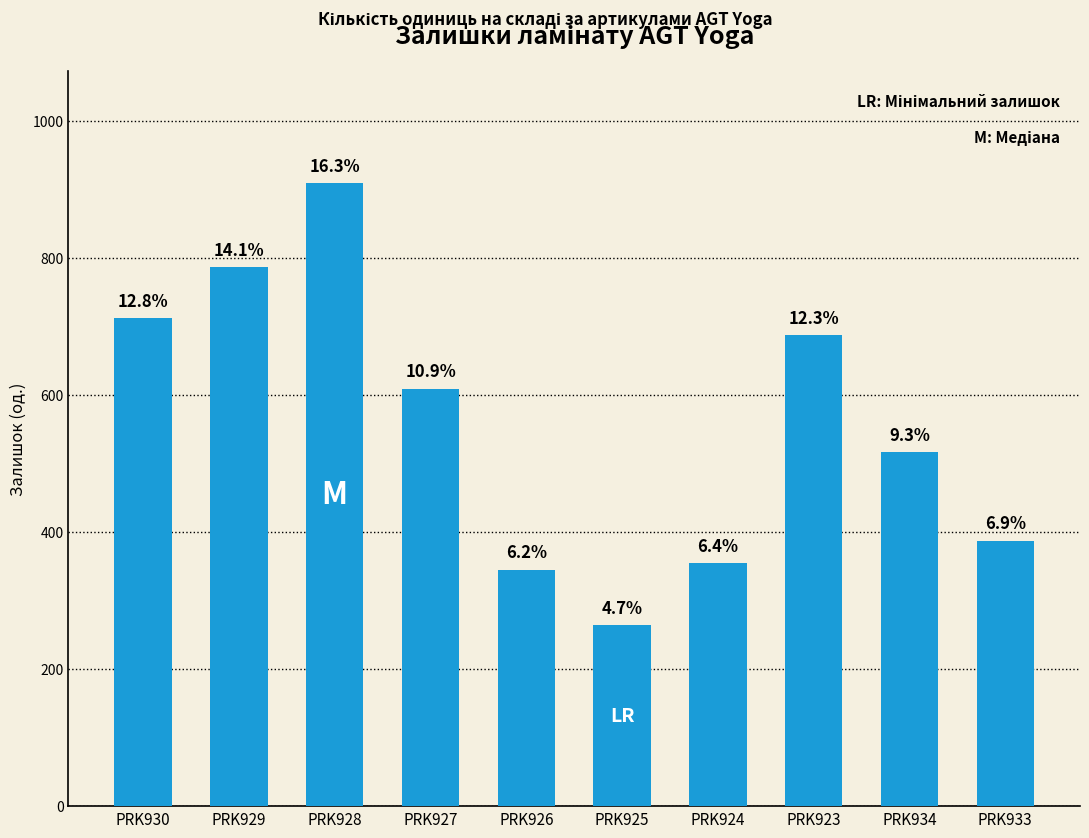

What is the average value?

557